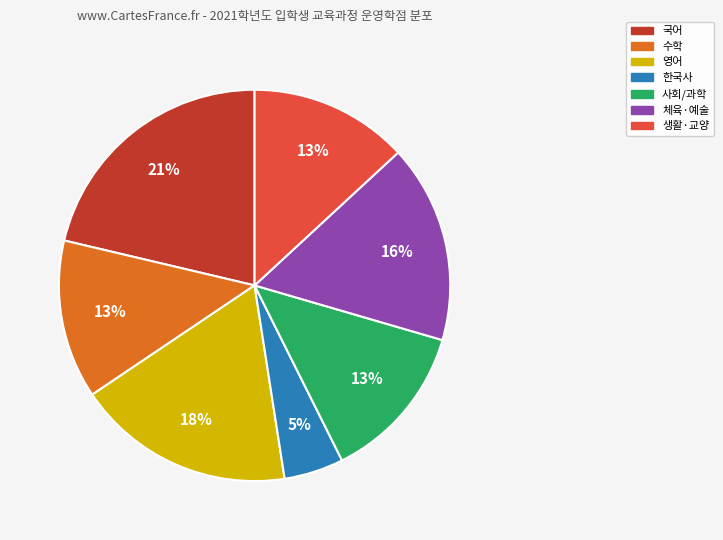

Does any single category account for the majority?

No